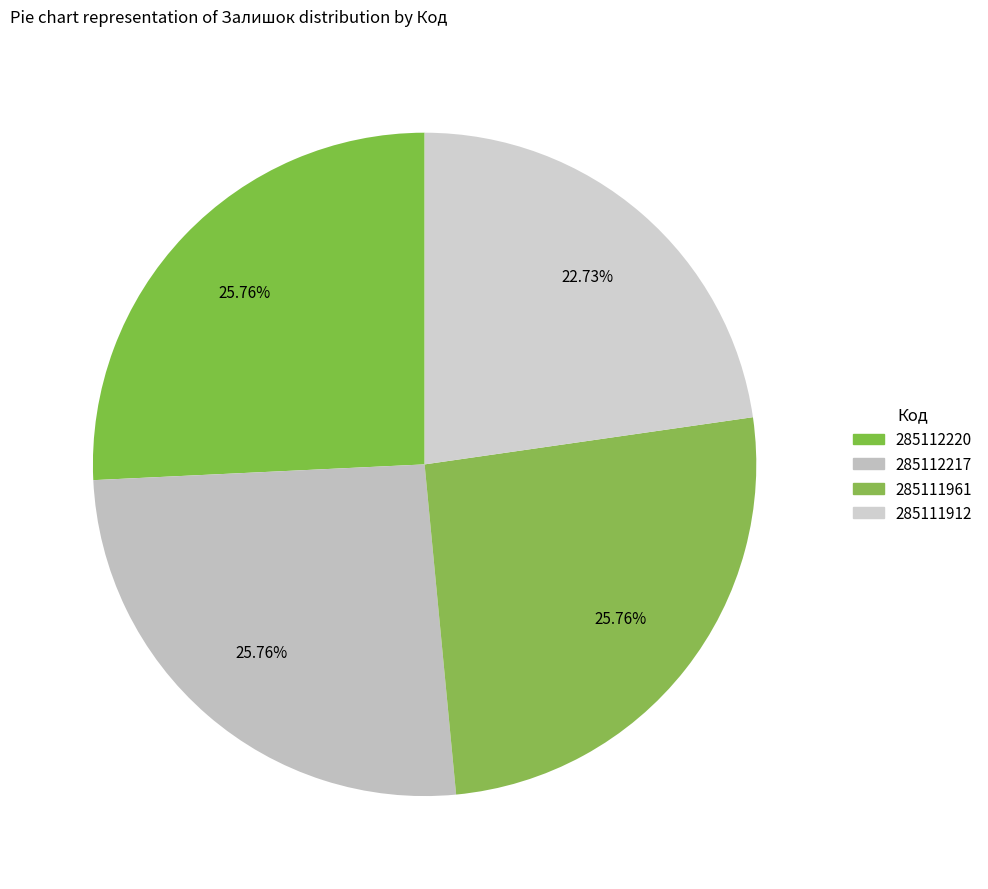

What percentage is NOT represented by 285112217?

74.2%